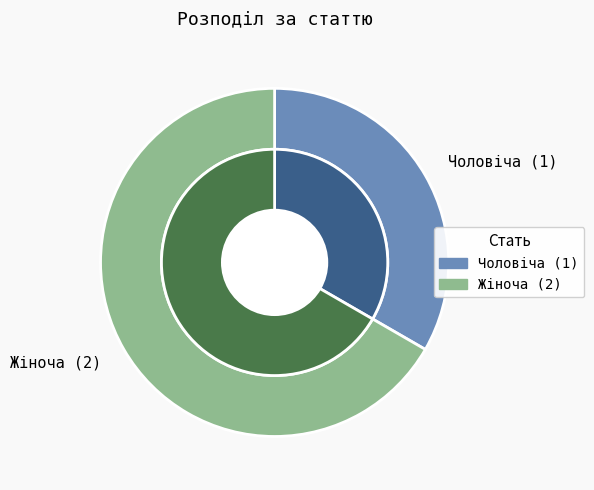

Approximately how many times larger is the value at Жіноча compared to Чоловіча?

2.0